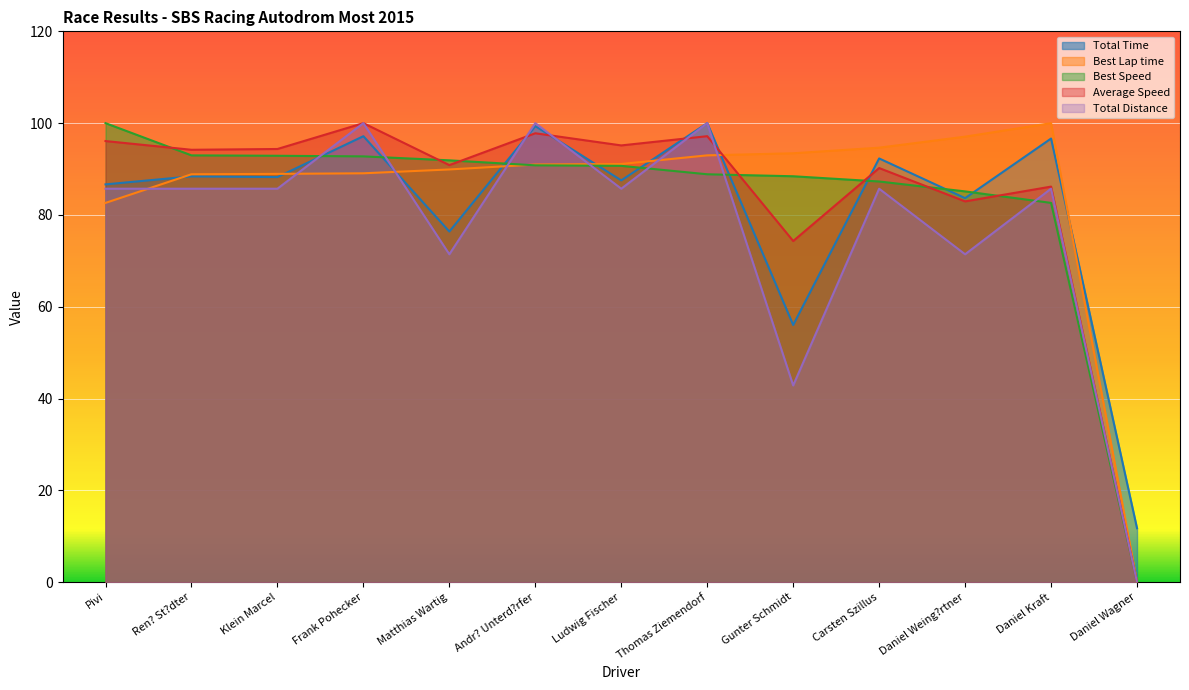

How many data points does each series have?

13